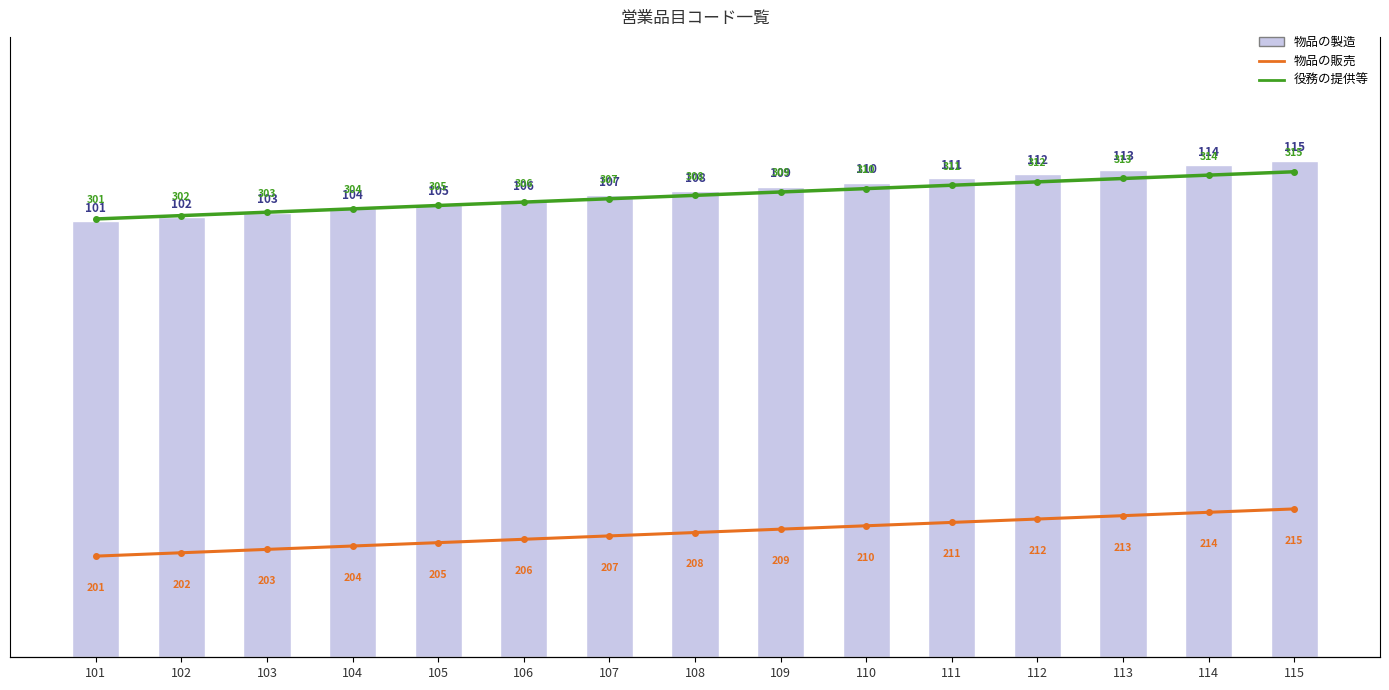

Rank the series by their average value, from highest to lowest.

役務の提供等, 物品の販売, 物品の製造